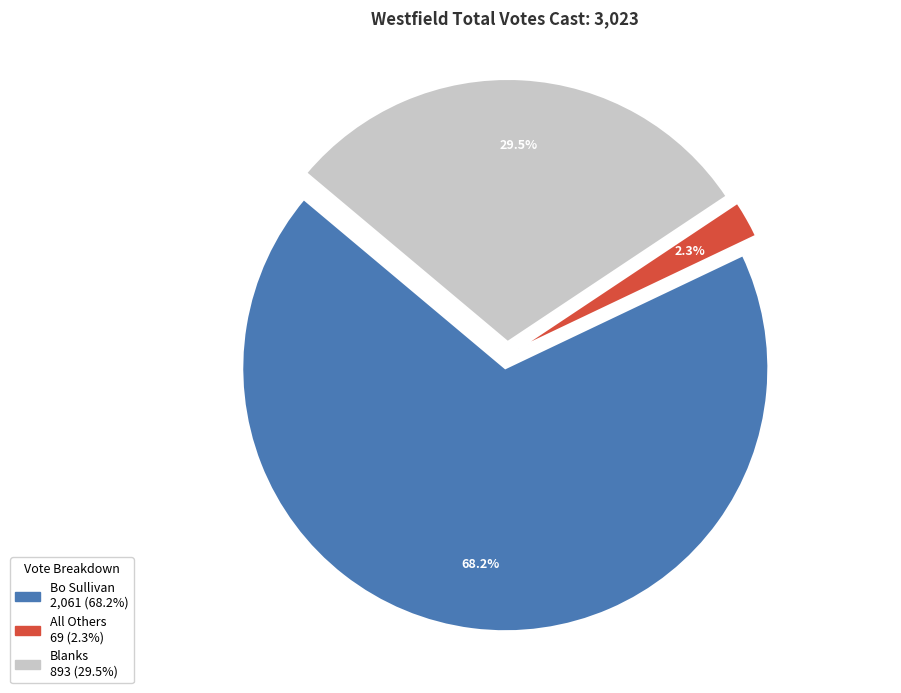

To the nearest percent, what is the difference between the Blanks and All Others slice percentages?

27%